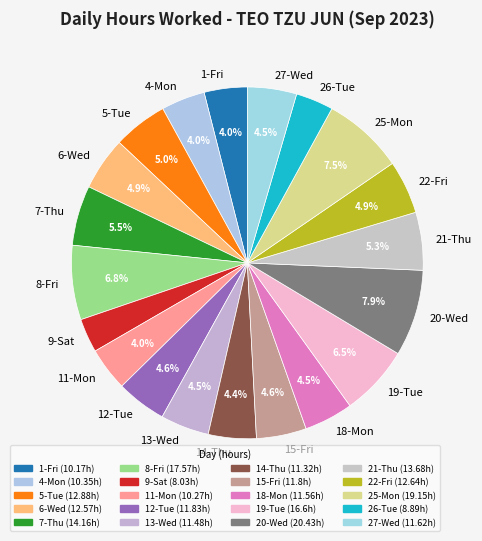

To the nearest percent, what percentage of the pie is 4-Mon?

4%